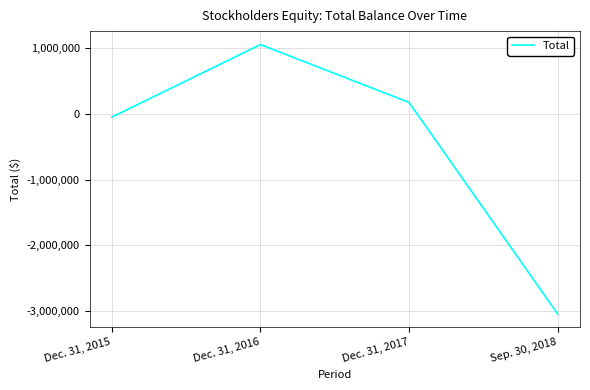

What position from the right is Dec. 31, 2016?

3